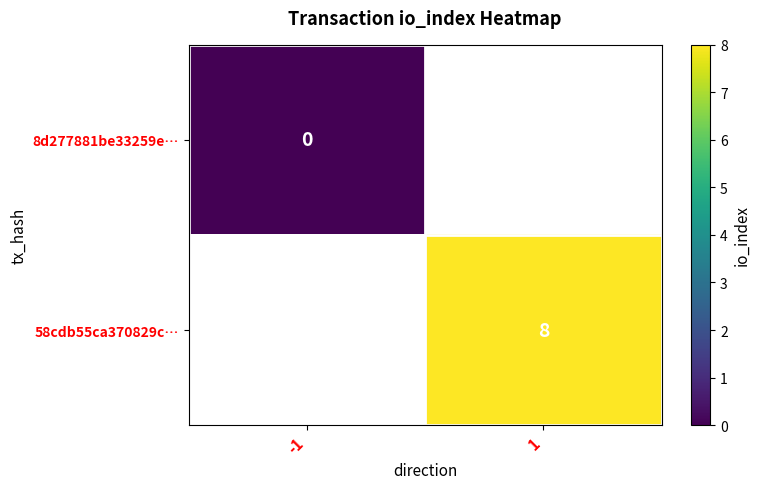

True or false: 58cdb55ca370829c… has a value of 13.9 at 1.

False